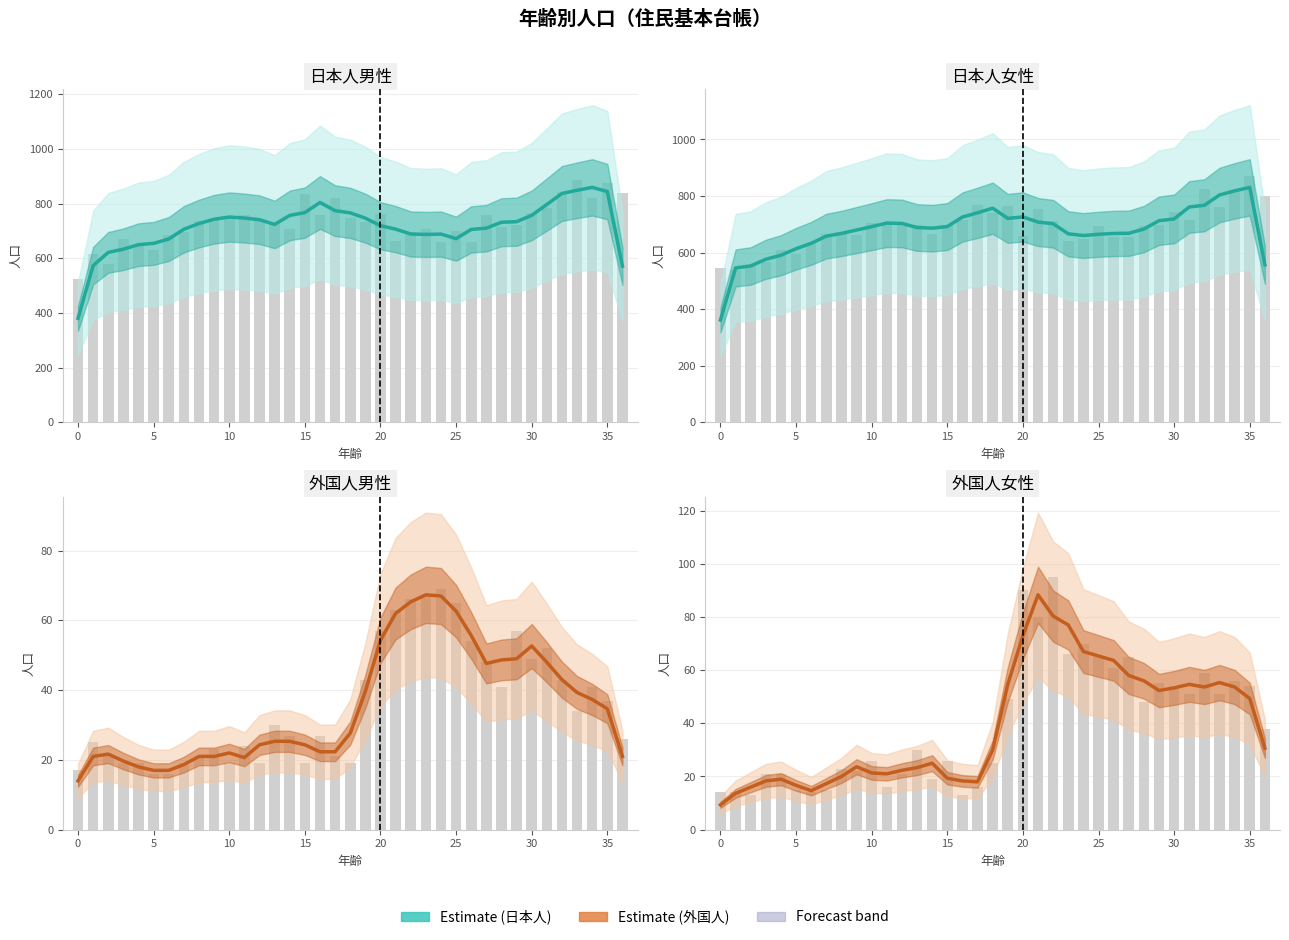

Reading left to right, extract all data points from this chart.

9.3	13.7	16.0	18.3	19.0	16.7	14.7	17.3	20.0	23.7	21.3	21.0	22.3	23.3	25.0	19.3	18.3	18.0	30.0	54.7	73.0	88.3	80.3	77.0	67.0	65.3	63.7	58.0	56.0	52.3	53.3	54.7	53.7	55.3	53.7	49.3	30.7